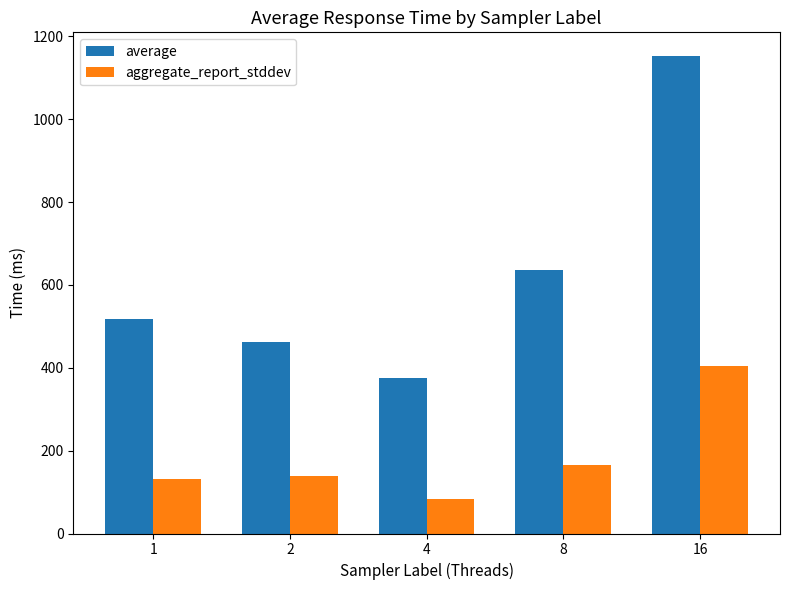

What is the spread (max minus min) of values at 4?

293.7